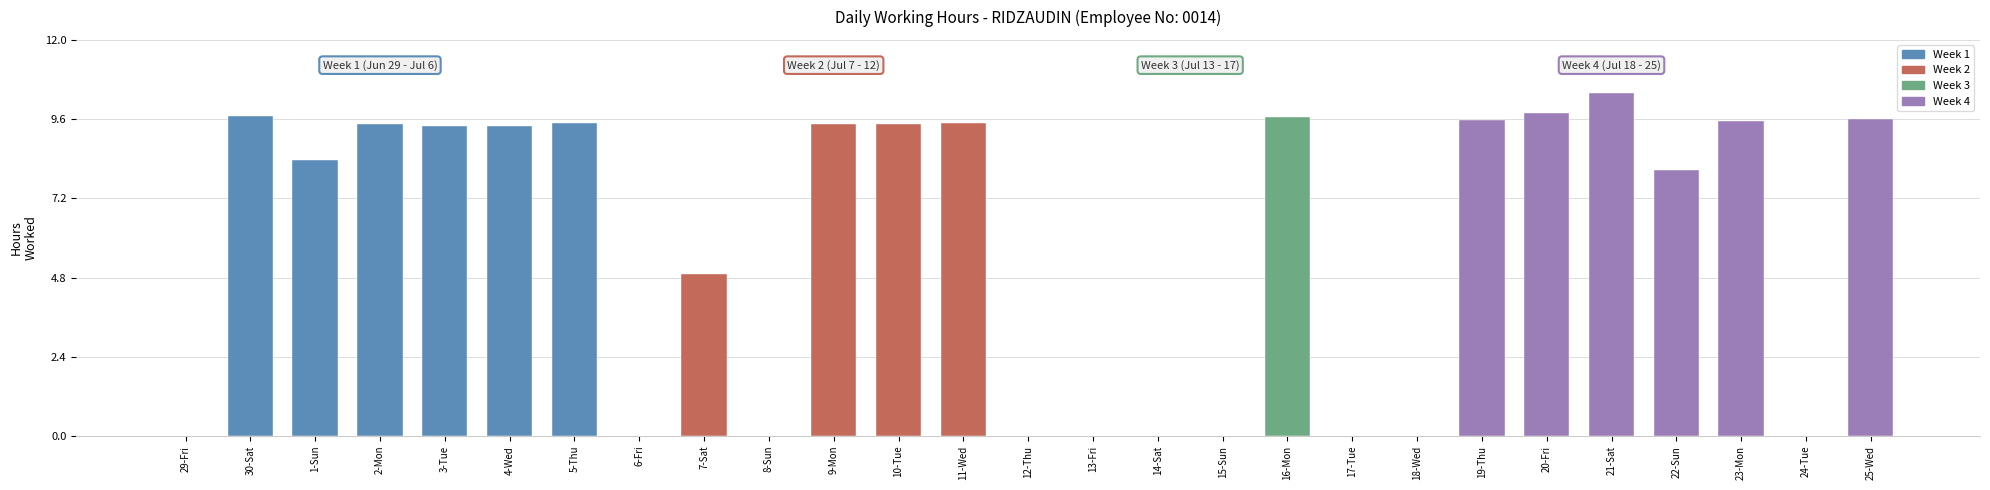

The chart shows a value of 3.2 at 4-Wed. True or false?

False